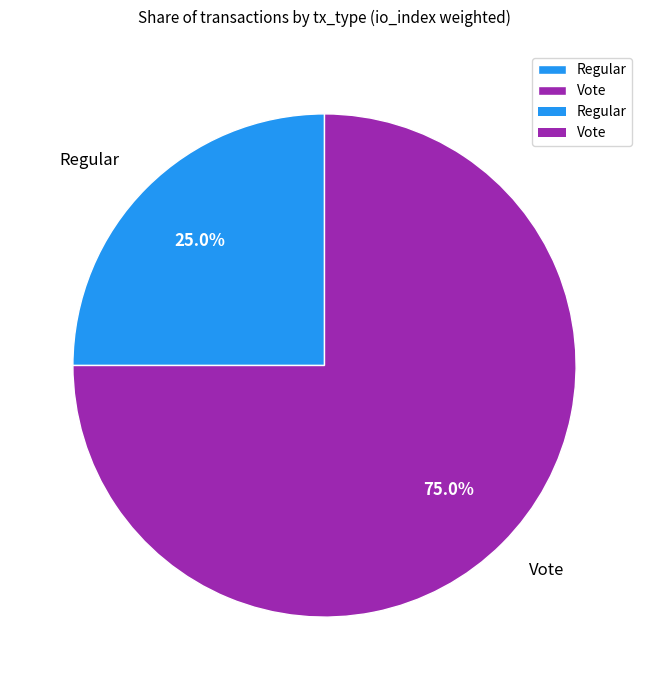

Which has a higher value, Vote or Regular?

Vote